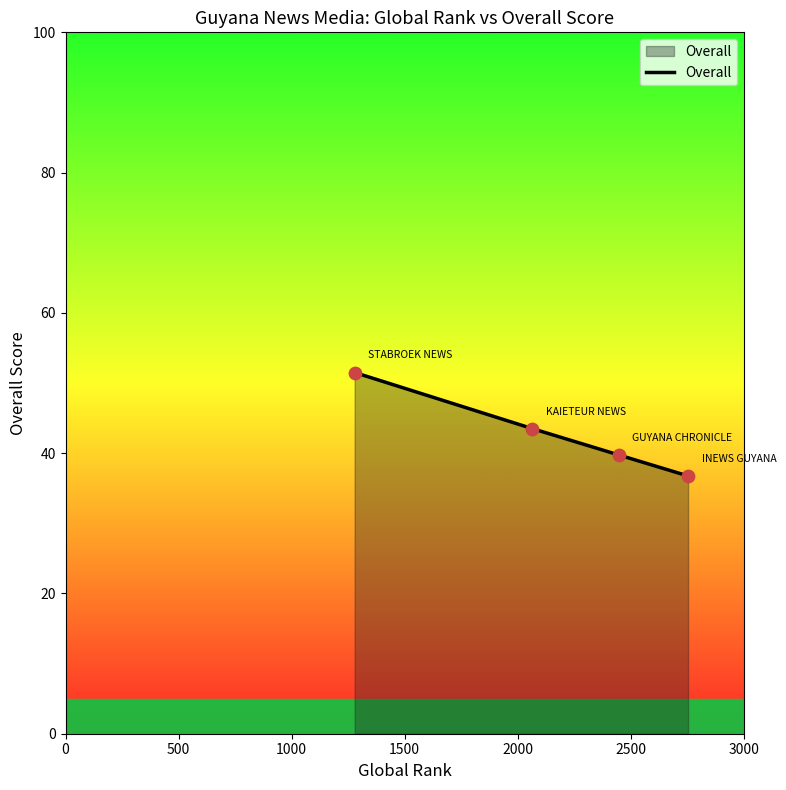

What is the smallest value displayed?

36.8